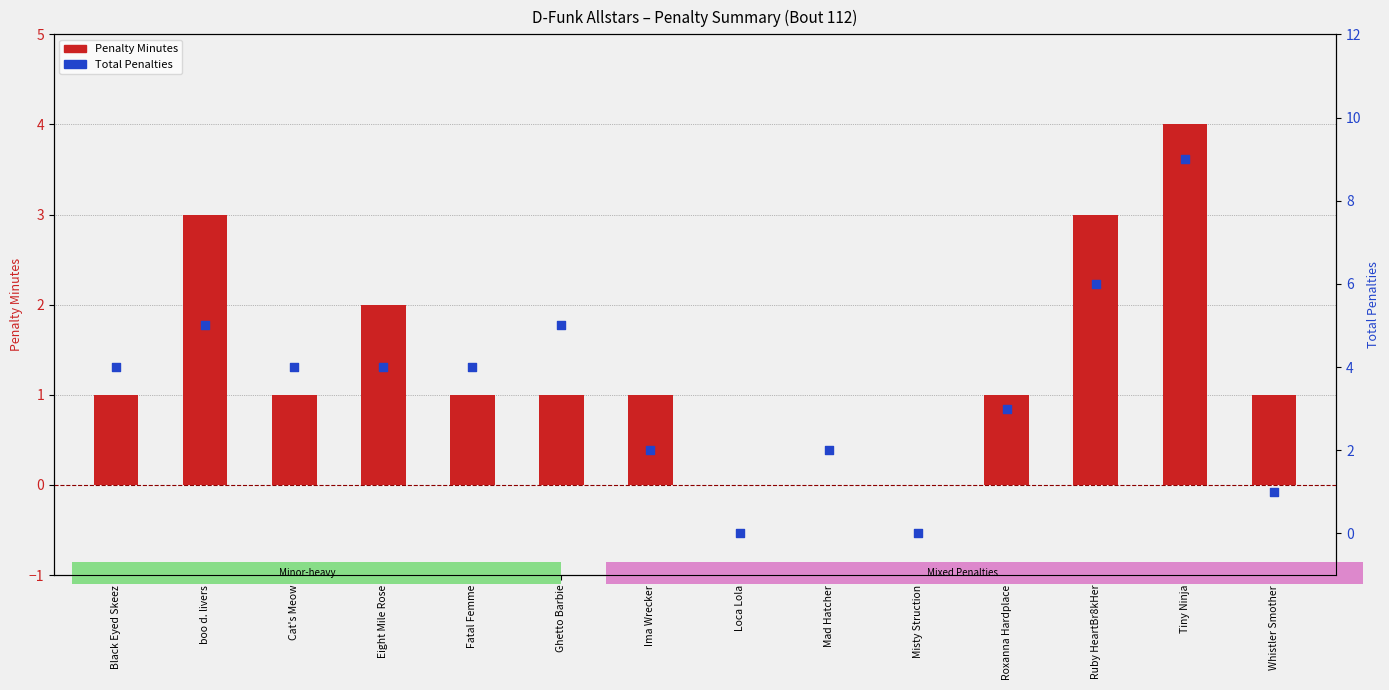

At how many categories does at least one series exceed 7?

1